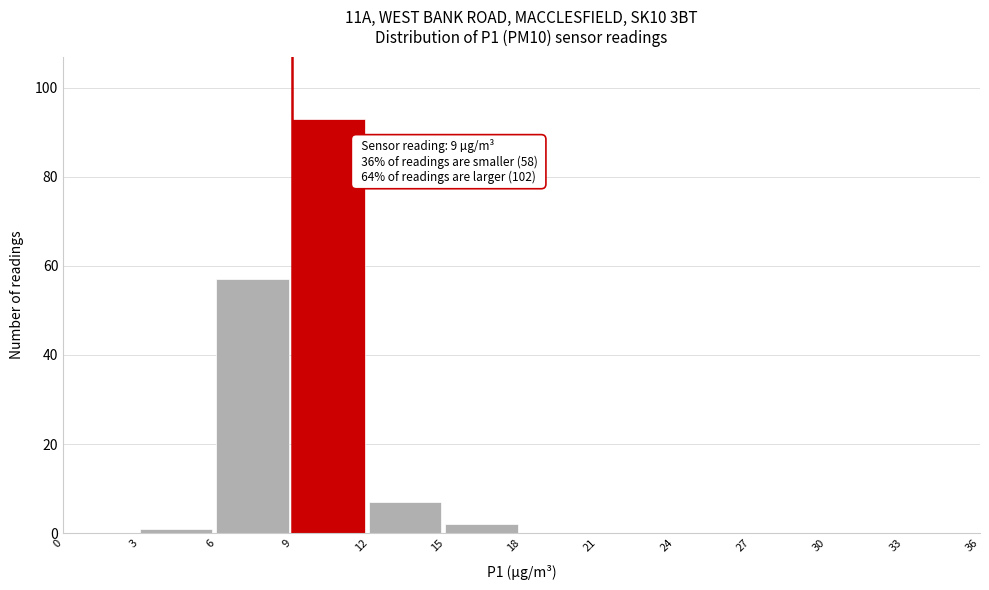

Over which range of the x-axis is the bar tallest?

9 to 12